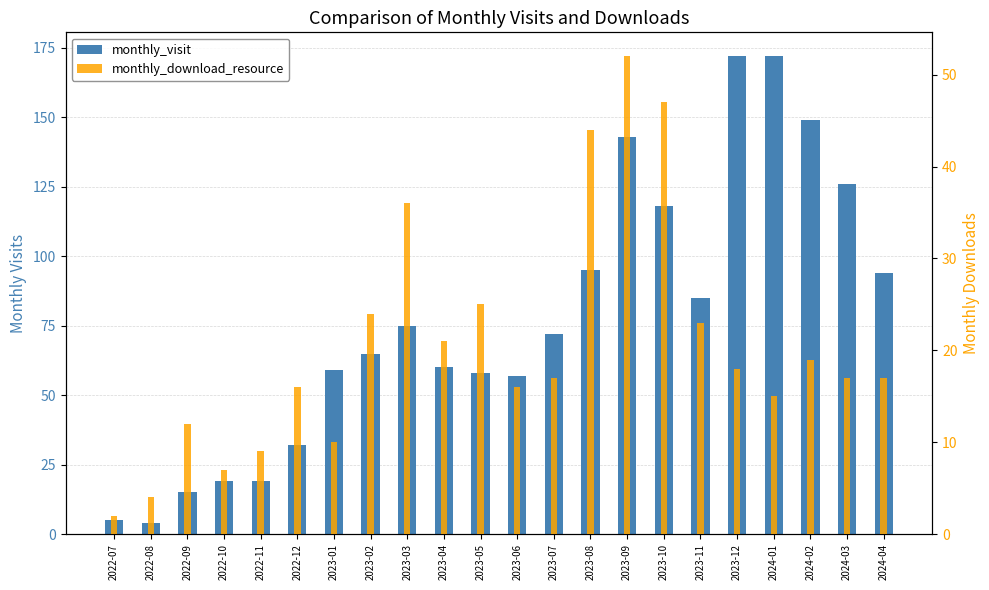

What are all the series names shown in the legend?

monthly_visit, monthly_download_resource